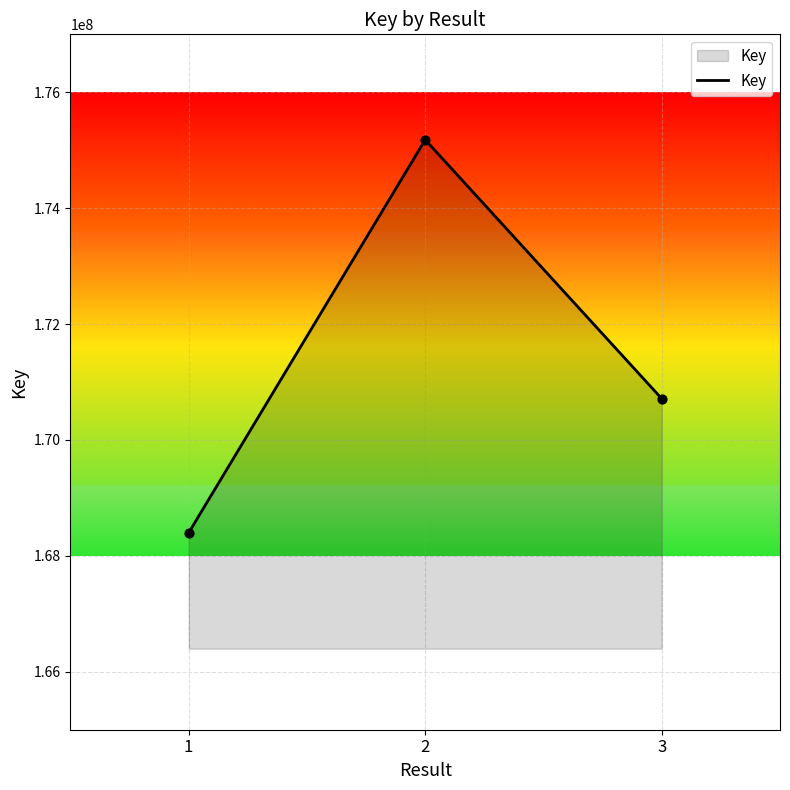

What is the change in value from 1 to 2?

+6781540